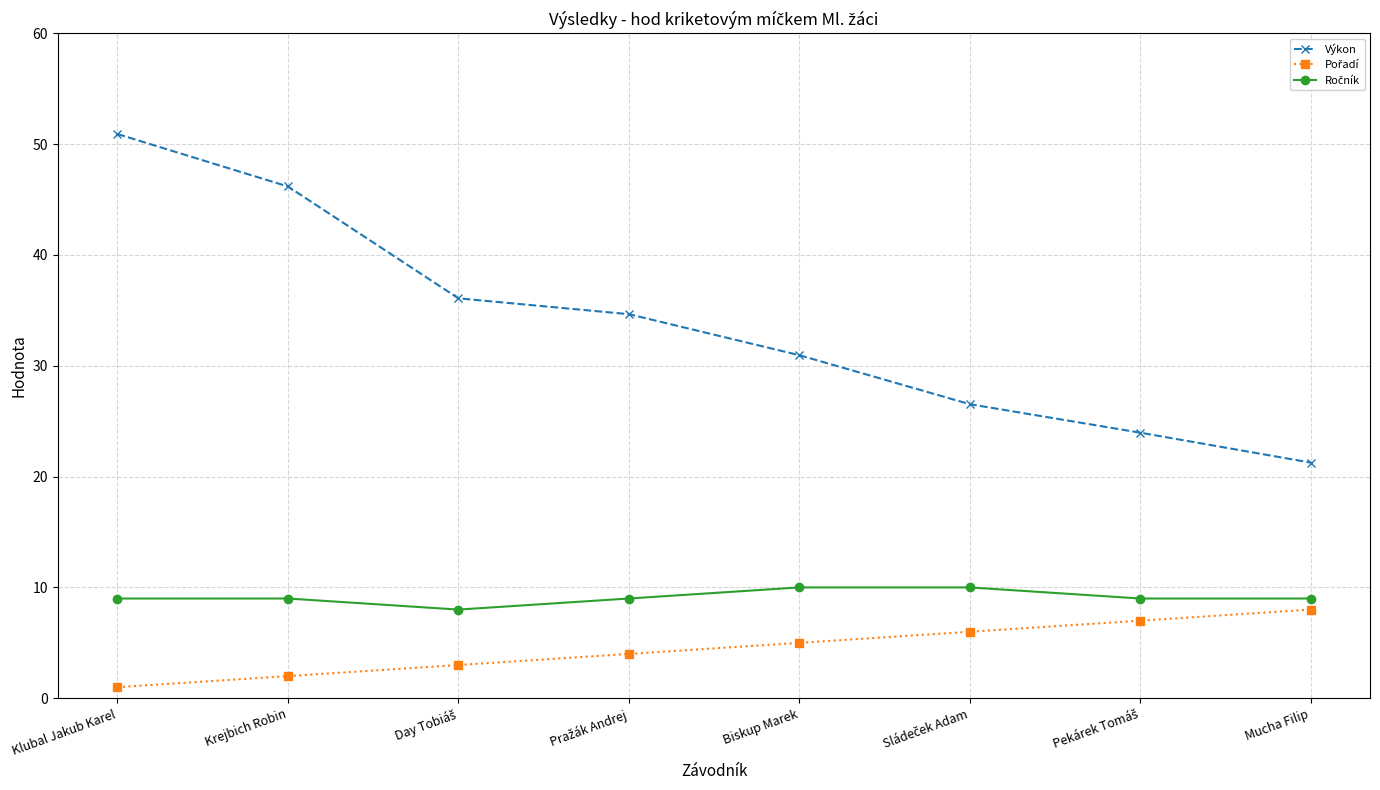

Count the number of categories in the chart.

8